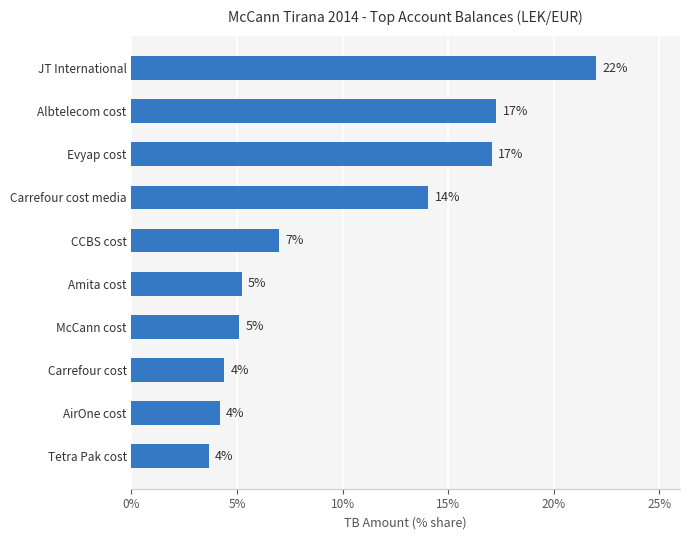

The chart shows a value of 17.1 at Evyap cost. True or false?

True